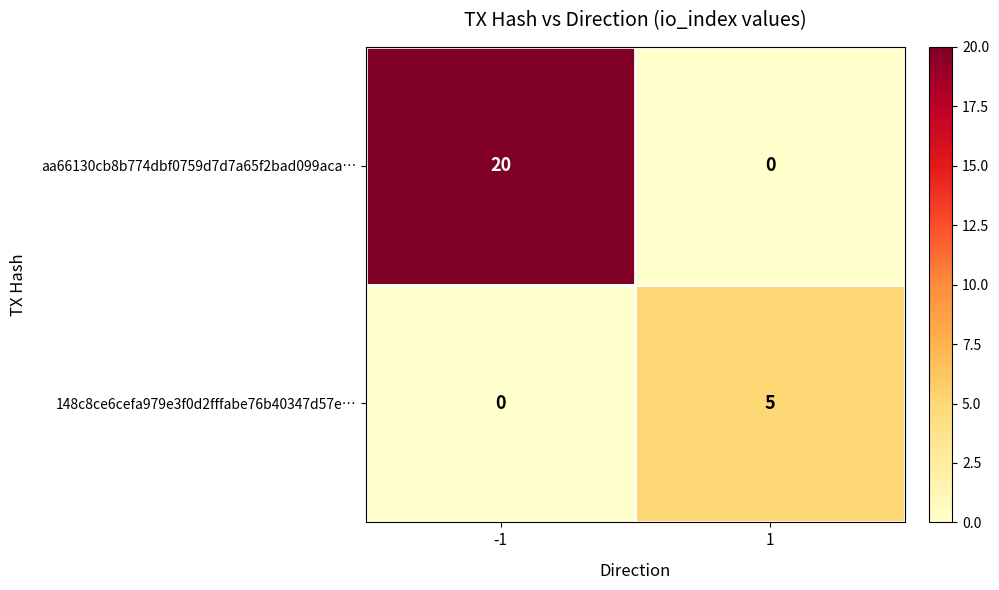

What is the difference between the aa66130cb8b774dbf0759d7d7a65f2bad099aca… values at -1 and 1?

20